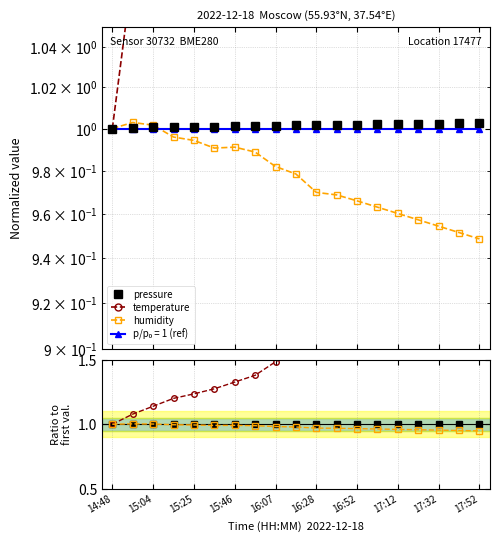

True or false: temperature and pressure intersect in this chart.

False